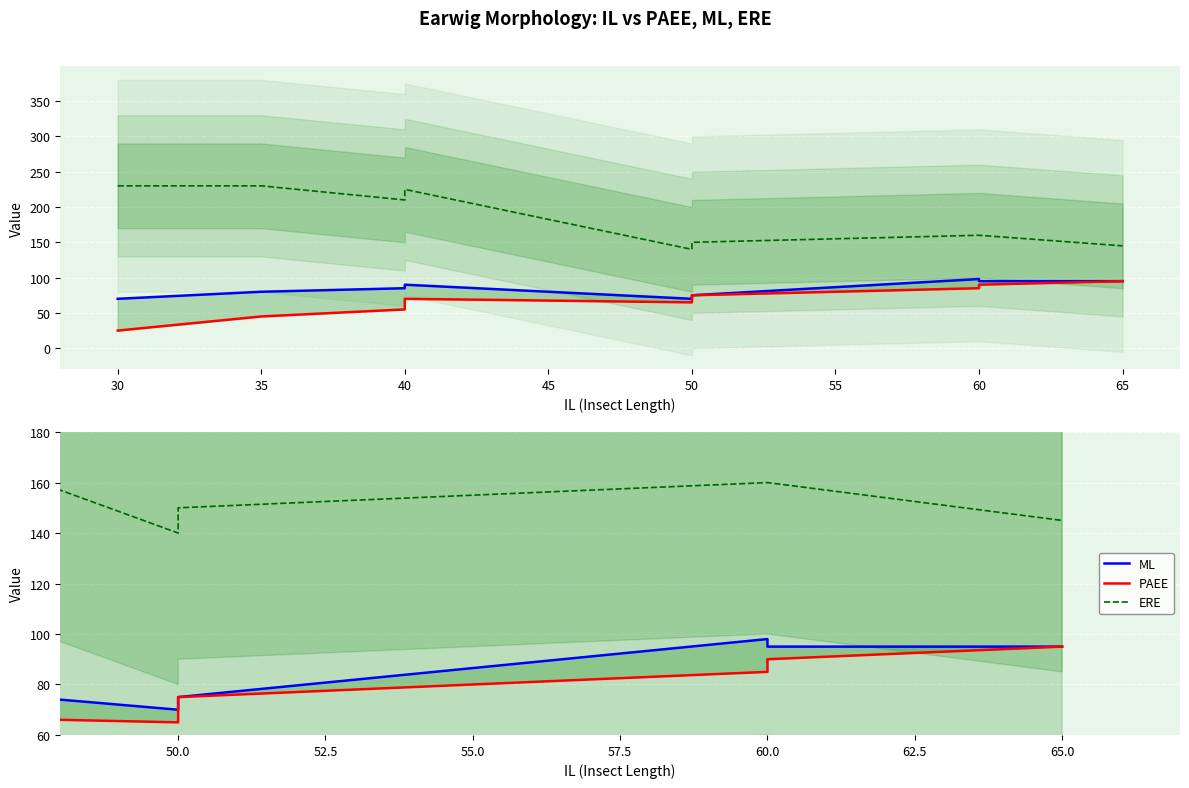

True or false: ERE has more than 2 interior local peaks.

False